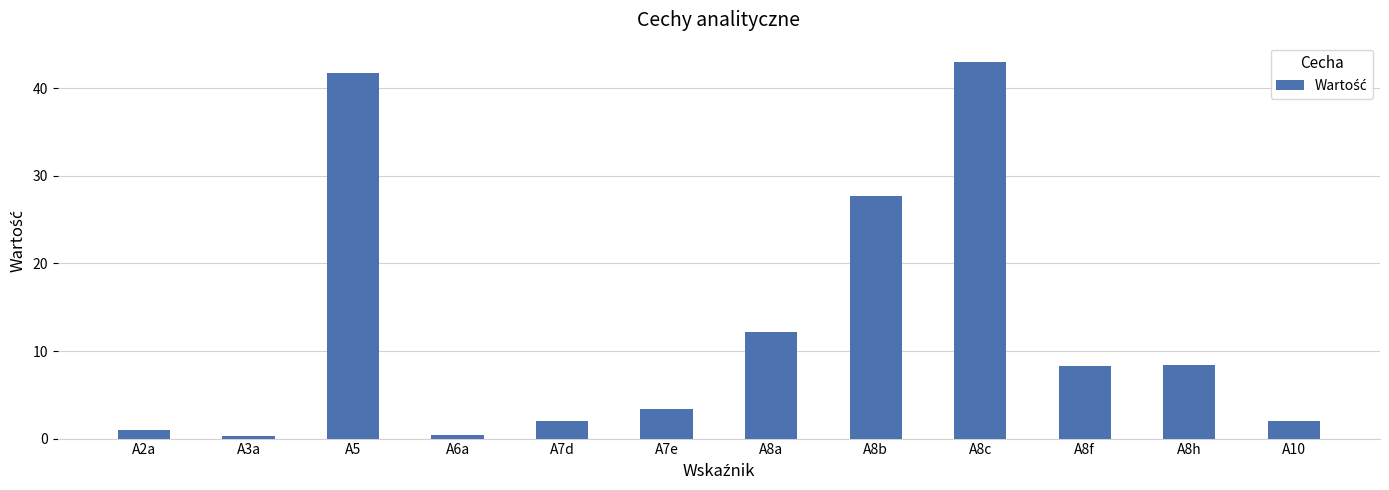

How many values are below 8?

6